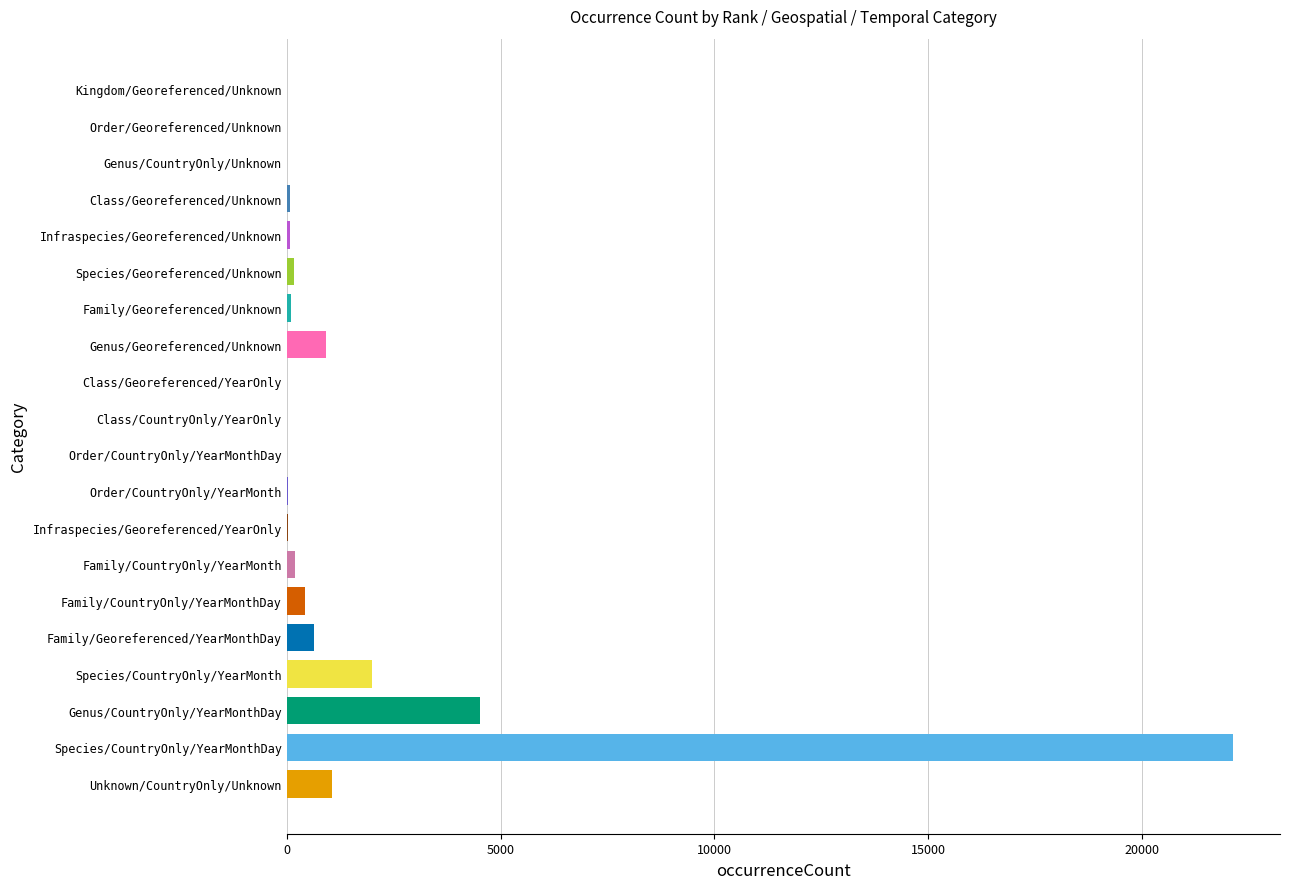

Between Class/Georeferenced/Unknown and Genus/Georeferenced/Unknown, which is larger?

Genus/Georeferenced/Unknown